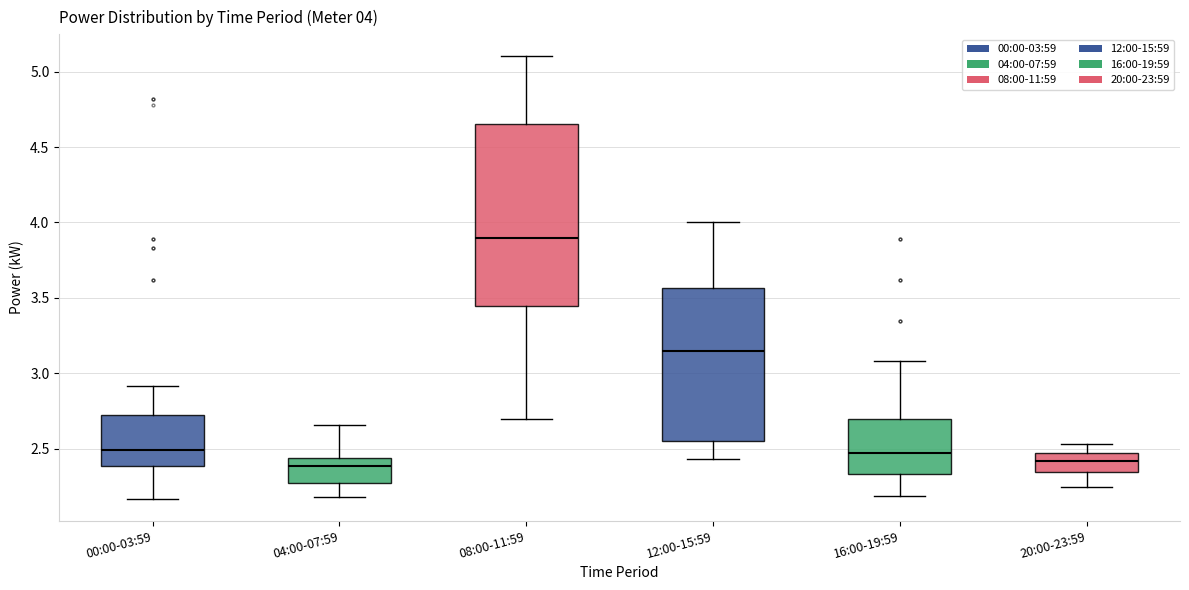

Which box has the highest median line?

08:00-11:59